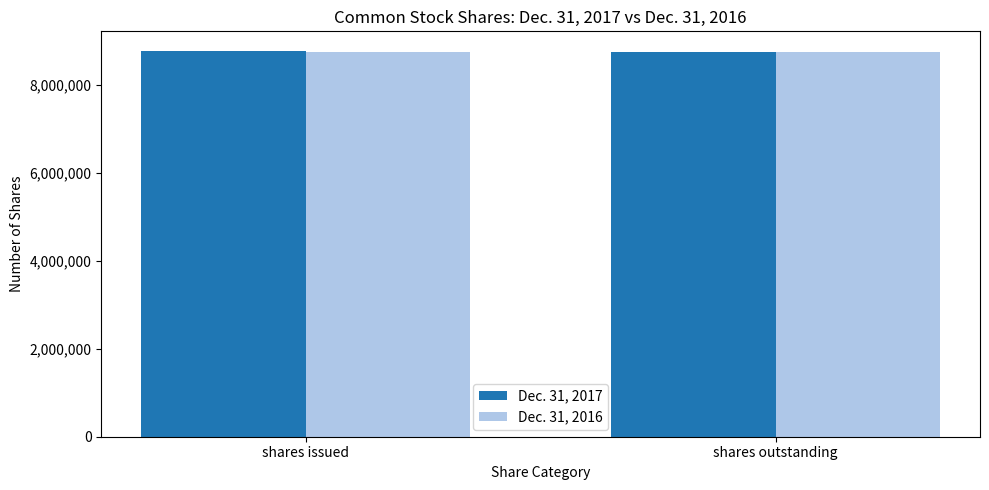

What is the sum of the Dec. 31, 2016 values at shares outstanding and shares issued?

17486598